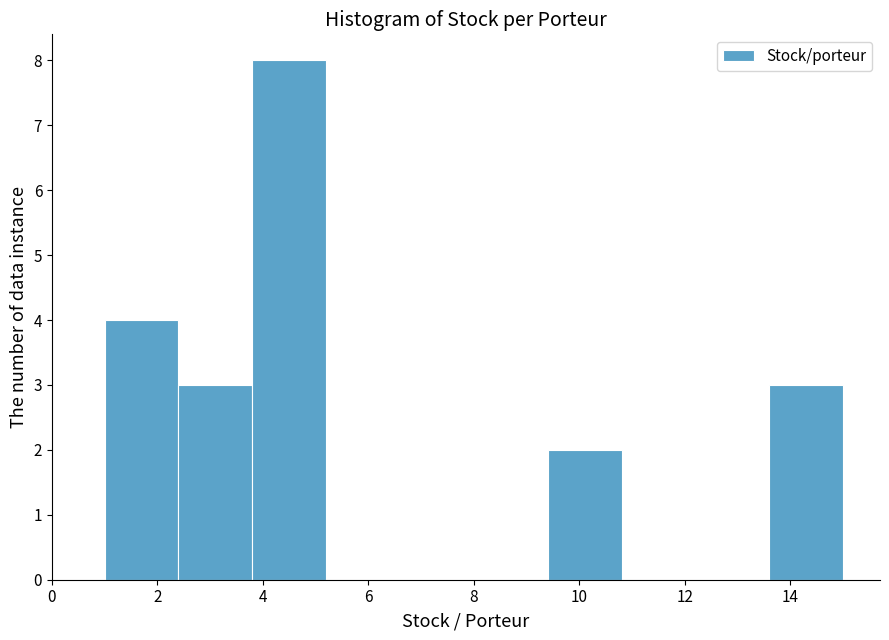

Reading left to right, transcribe this chart: for each bar, give the range it covers on the x-axis and its height. The values are not printed on the chart, so give them approximately, as read against the axis.

1.0 to 2.4: 4
2.4 to 3.8: 3
3.8 to 5.2: 8
5.2 to 6.6: 0
6.6 to 8.0: 0
8.0 to 9.4: 0
9.4 to 10.8: 2
10.8 to 12.2: 0
12.2 to 13.6: 0
13.6 to 15.0: 3